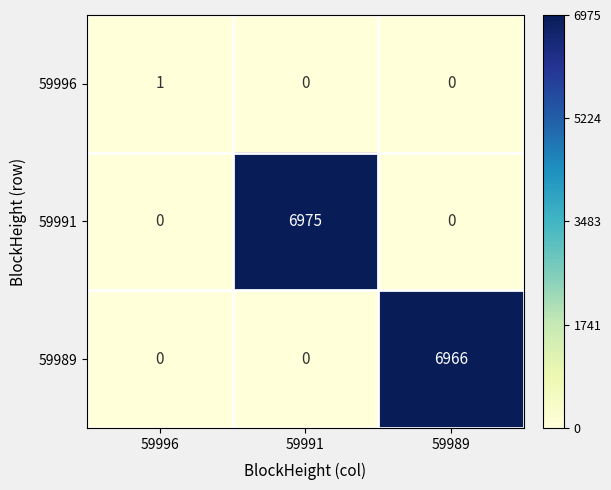

Is it true that 59989 equals 3579 at 59996?

False